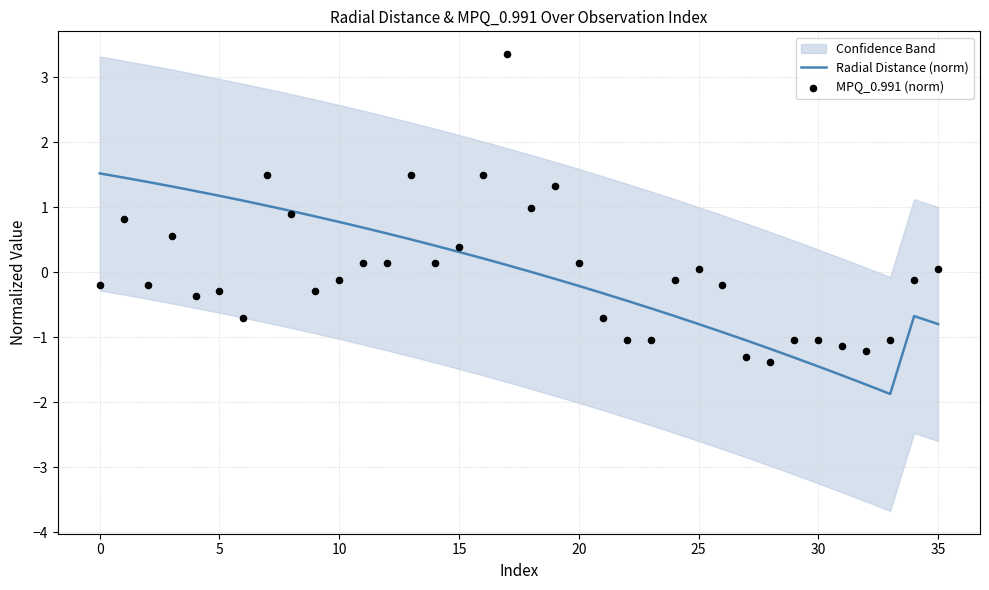

True or false: Radial Distance (norm) has a value of -1.3 at 35.

False